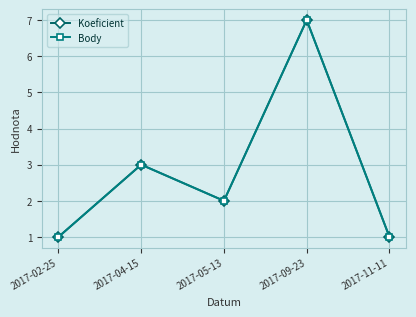

At which label is Body closest to 4?

2017-04-15